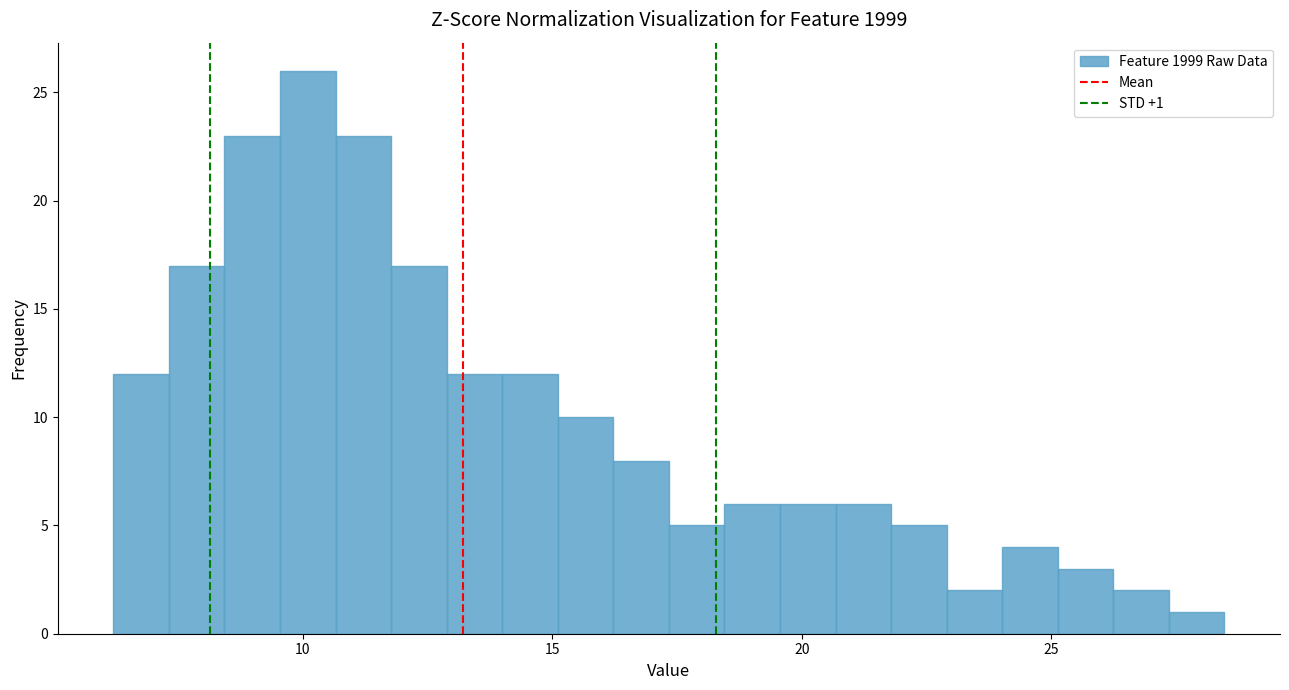

Read against the x-axis, roughly where is the centre of the tallest bar?

10.0